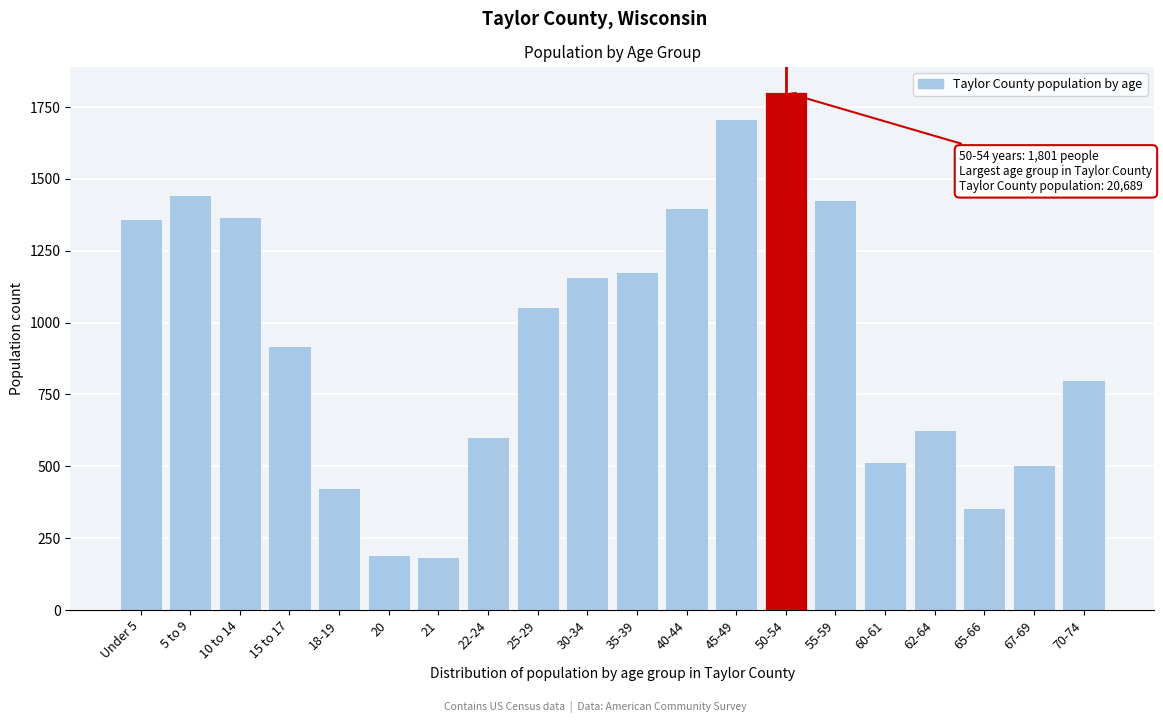

What is the label of the 4th bar from the right?

62-64